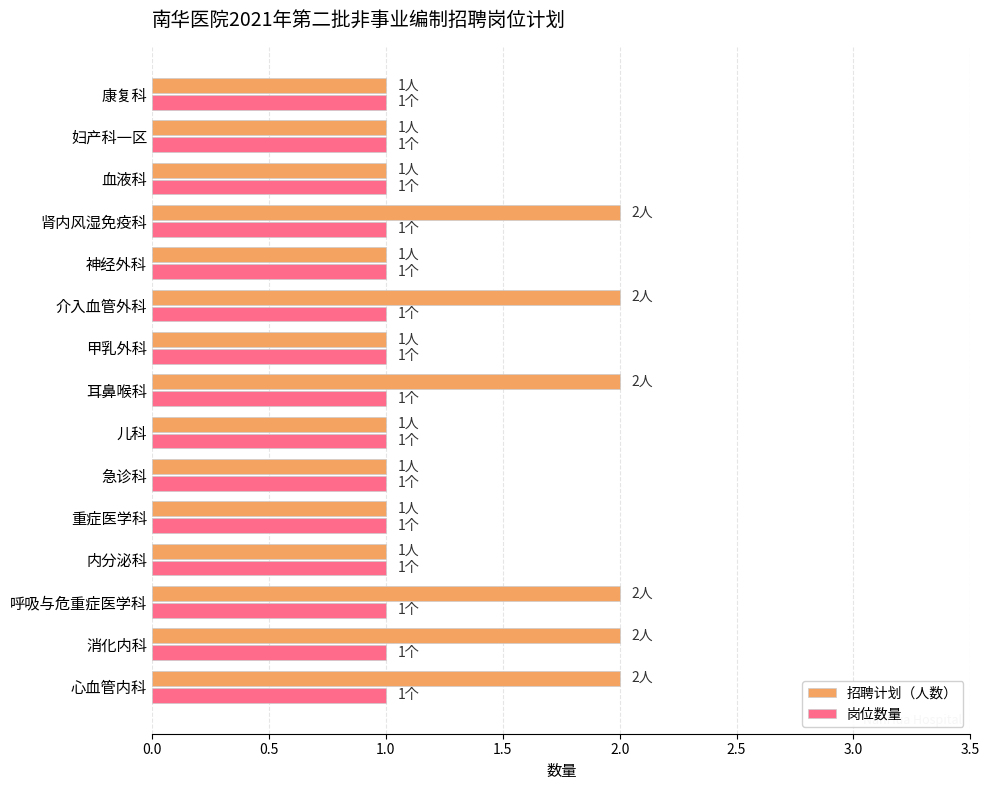

Which series has the largest total across all categories?

招聘计划（人数）